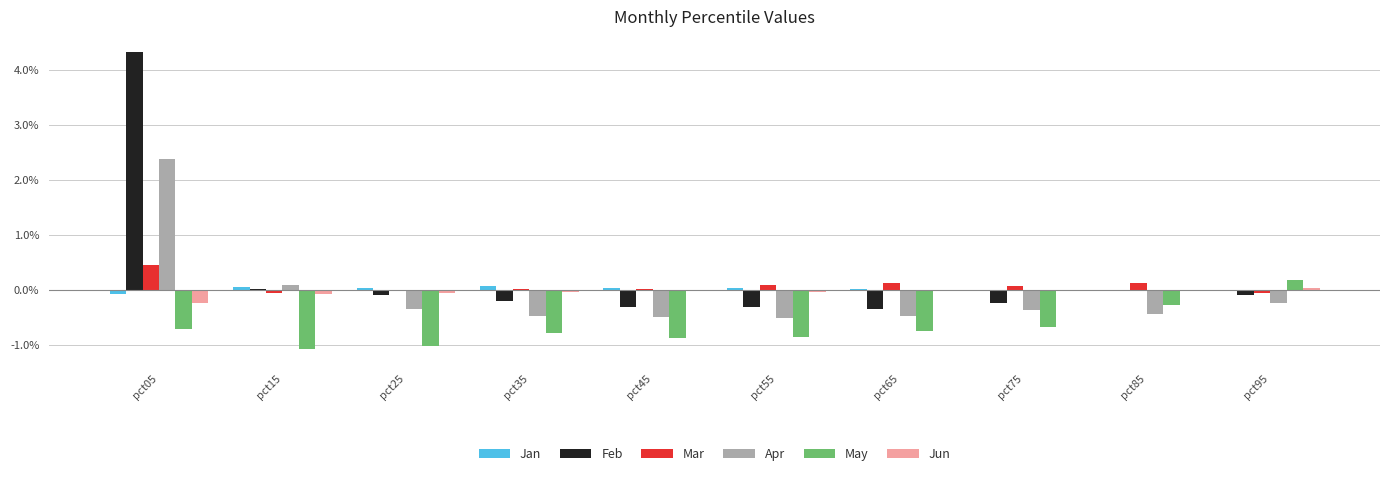

How many categories are shown in the chart?

10